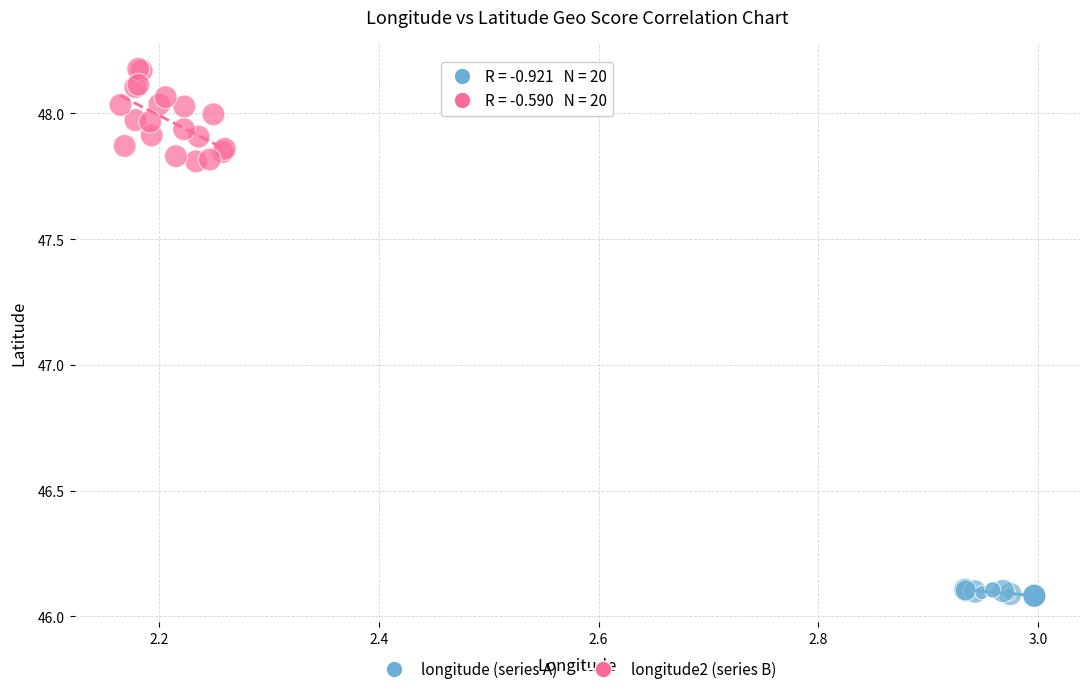

Which series has the widest spread of Y values?

longitude2 (series B)